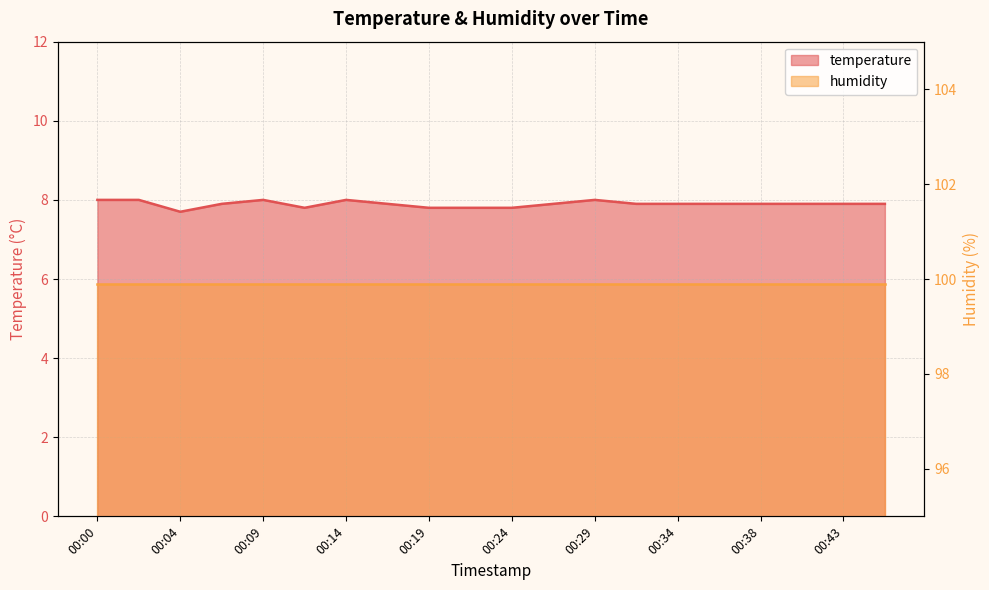

Does the chart display data point markers on the line(s)?

No